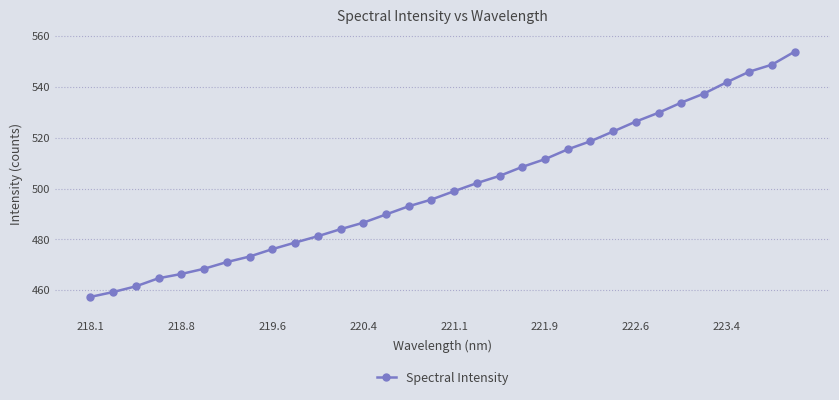

True or false: the data has more than 2 interior local peaks.

False